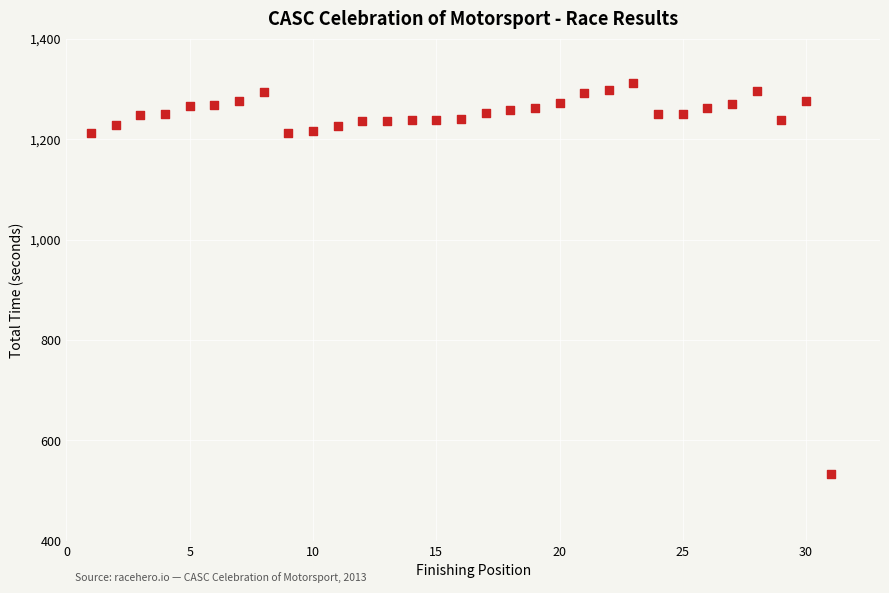

What is the range of Y values (max minus min)?

777.7